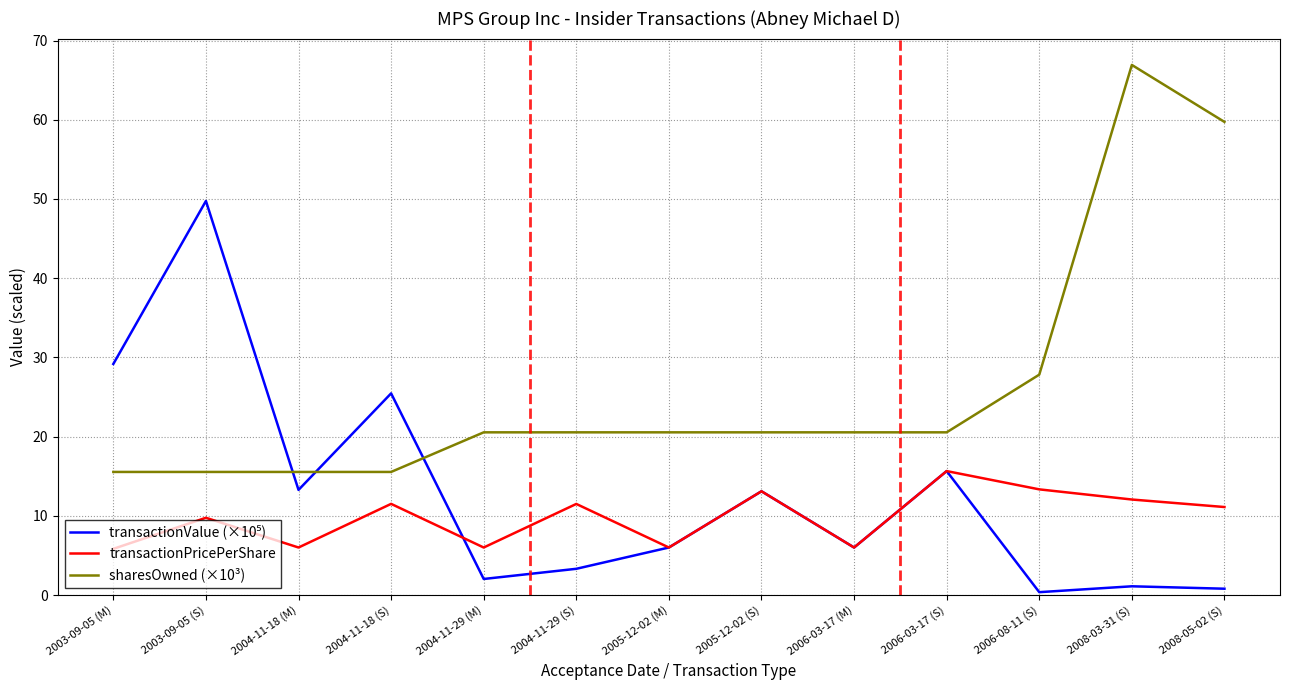

Is it true that sharesOwned (×10³) equals 15.5 at 2004-11-18 (M)?

True